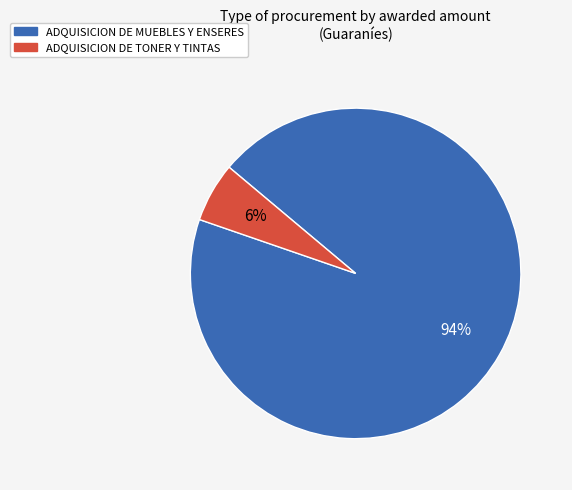

Is the sum of ADQUISICION DE MUEBLES Y ENSERES and ADQUISICION DE TONER Y TINTAS greater than half?

Yes